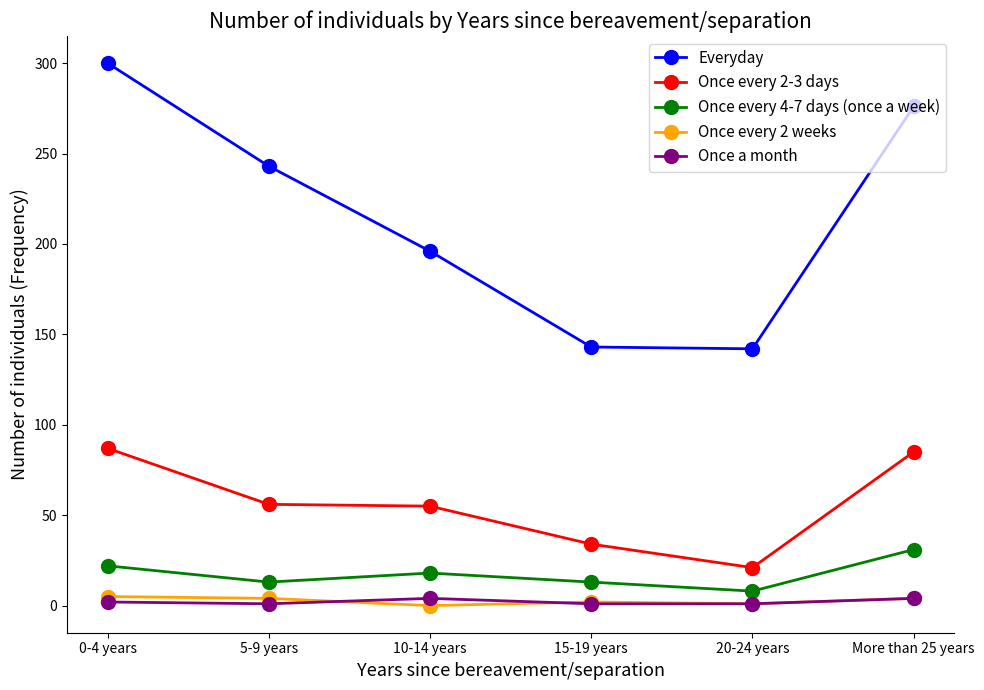

What is the sum of the Once a month values at More than 25 years and 0-4 years?

6